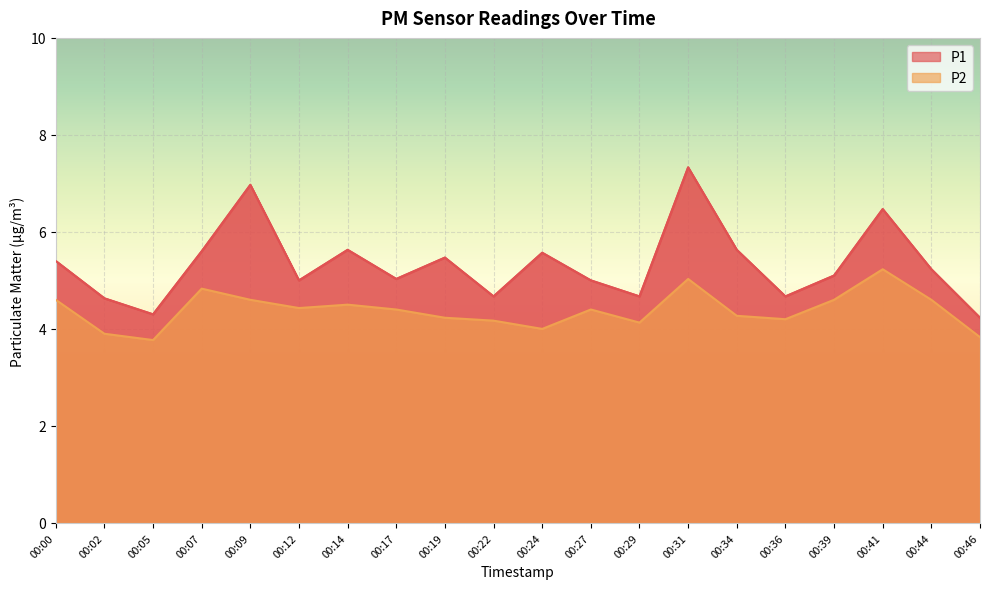

Where is P2 nearest to the value 4?

00:24